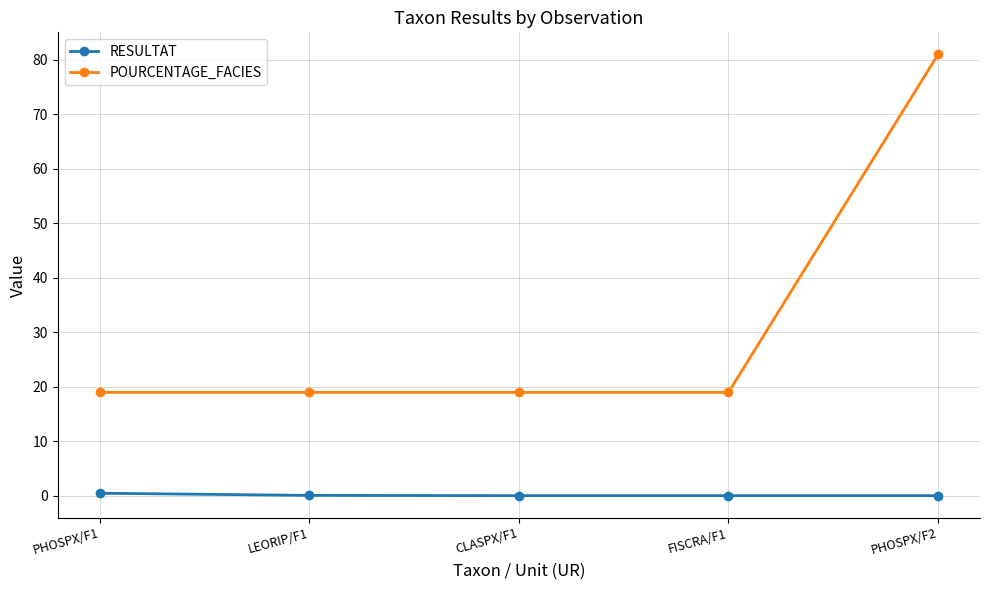

True or false: POURCENTAGE_FACIES has more than 1 interior local peaks.

False